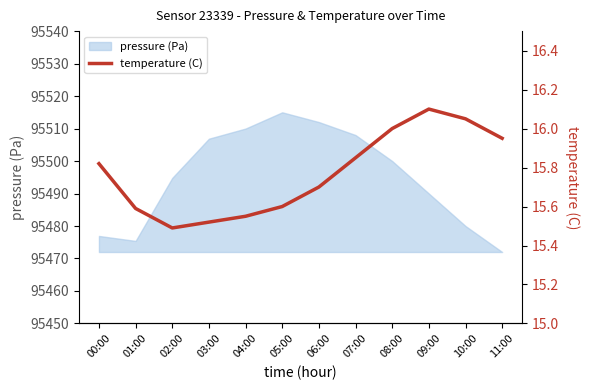

The value of pressure (Pa) at 06:00 is 95512.0. True or false?

True